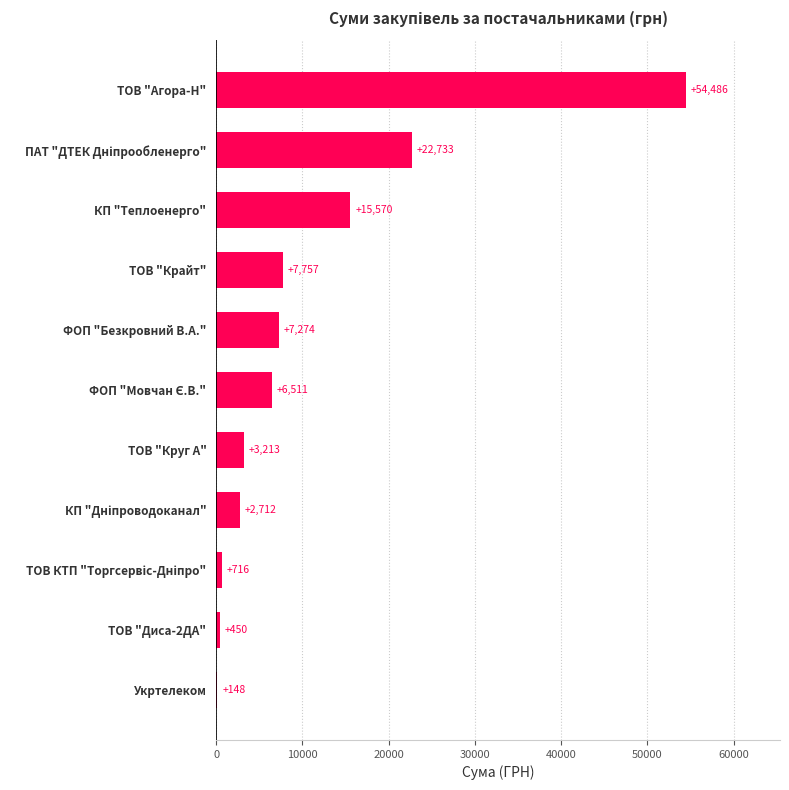

What is the change in value from ТОВ "Круг А" to КП "Теплоенерго"?

+12357.0